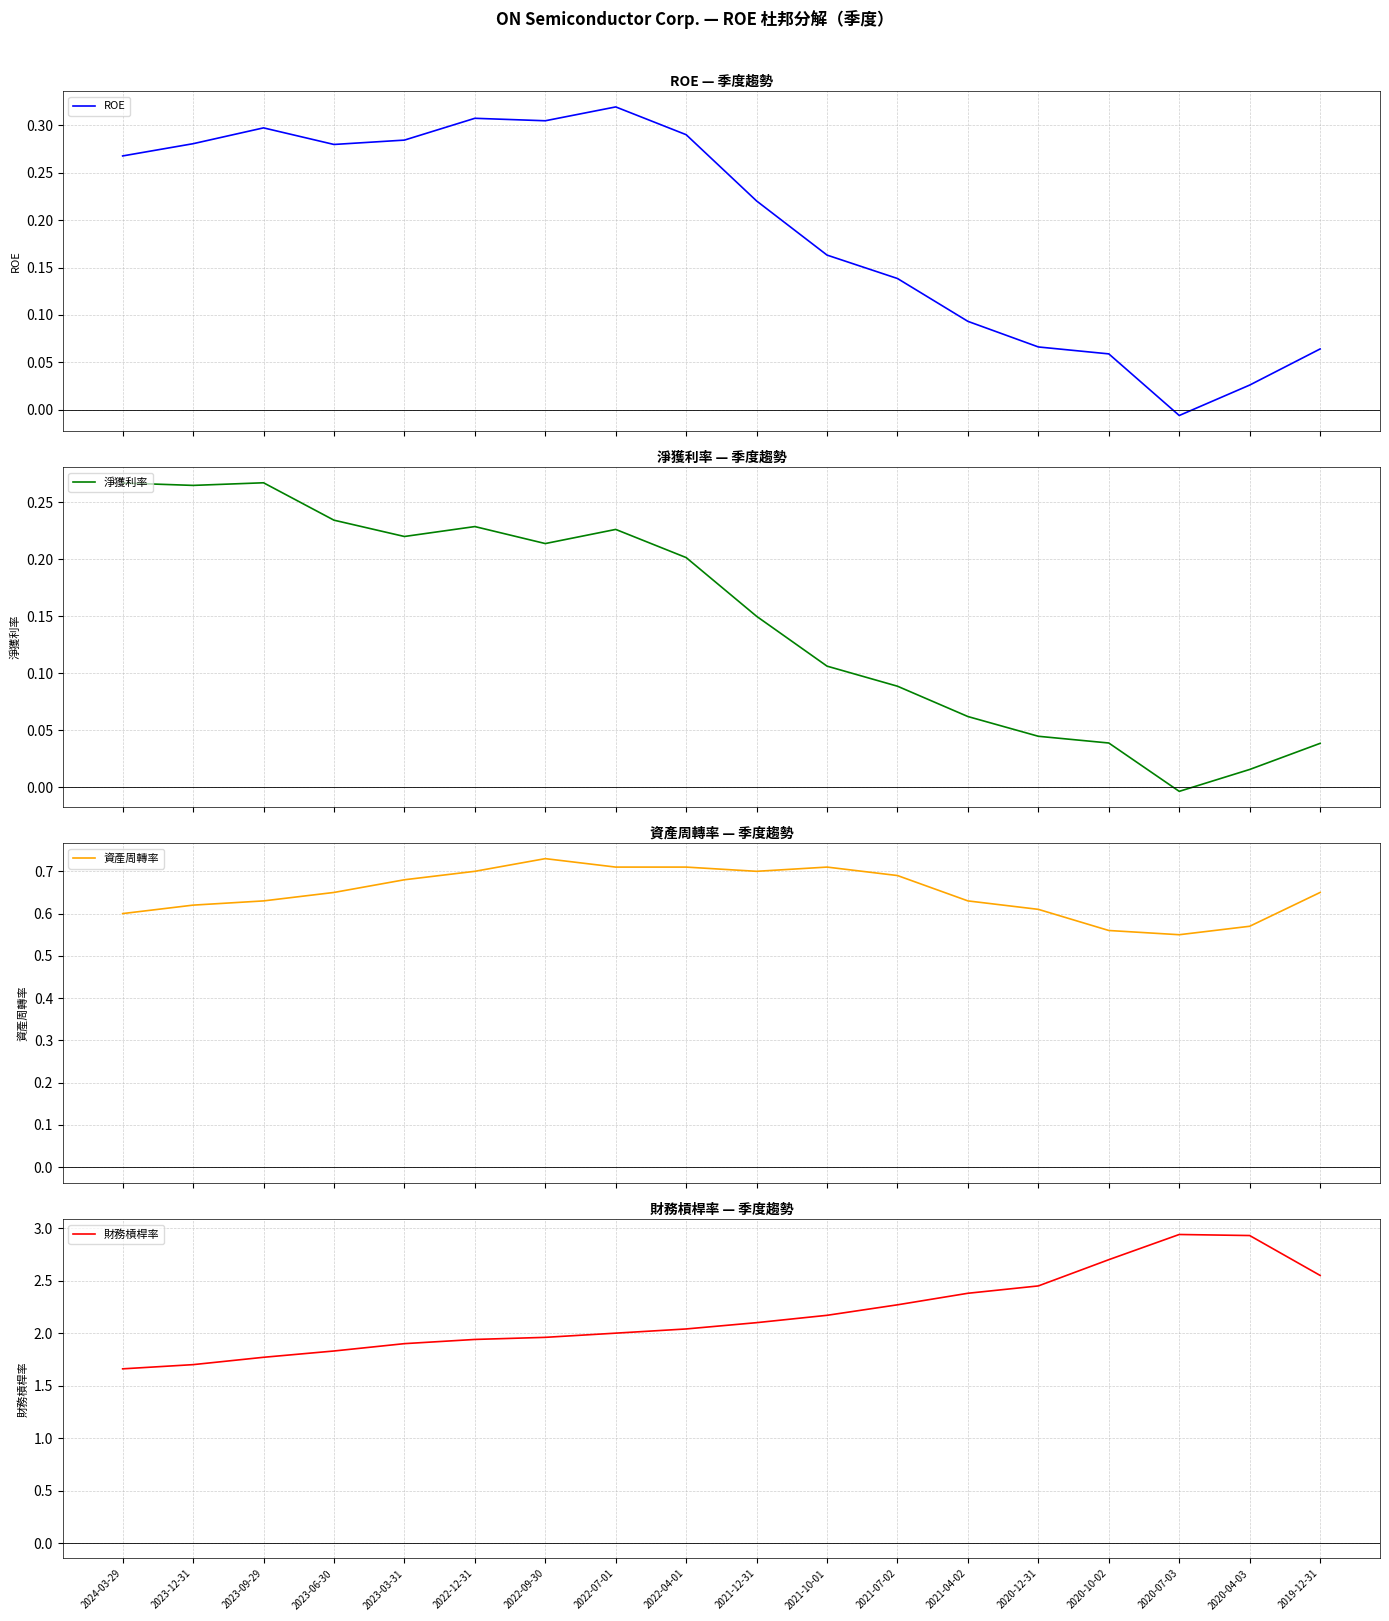

The value of 資產周轉率 at 2021-07-02 is 0.7. True or false?

True